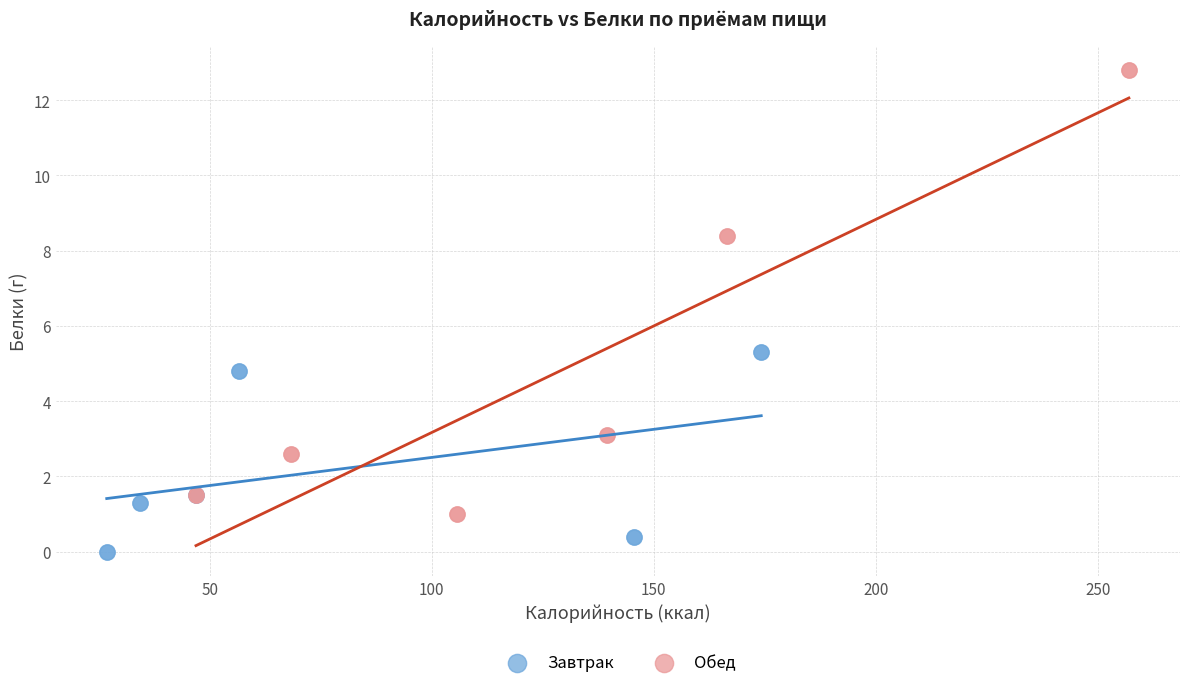

Which series has the largest Y range (max minus min)?

Обед